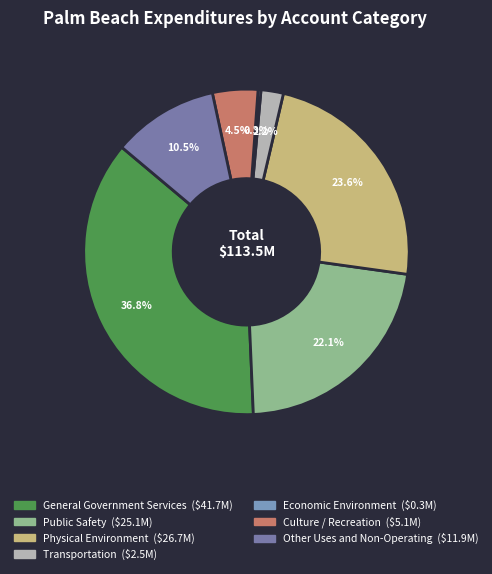

Is it true that Public Safety is 35% of the pie?

False